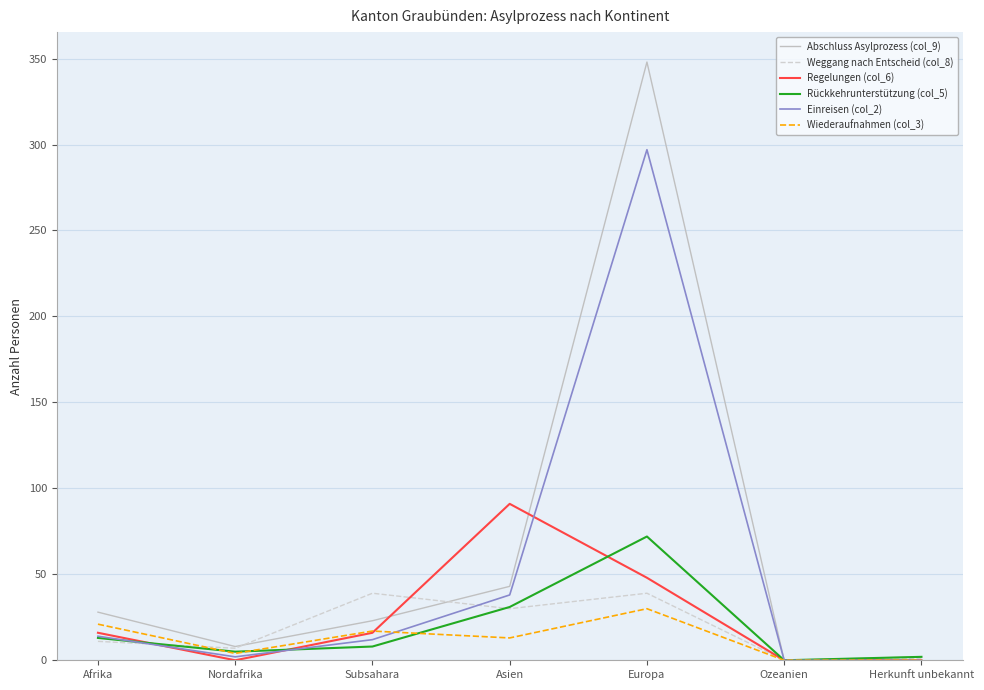

Which series has the widest spread of values?

Abschluss Asylprozess (col_9)